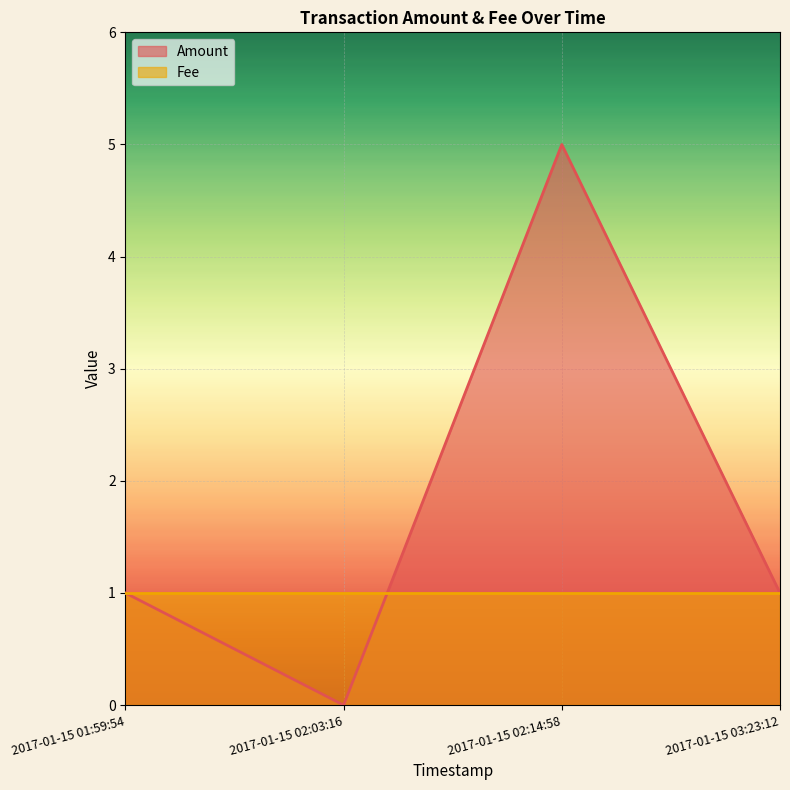

Is it true that the value at 2017-01-15 03:23:12 is 1?

True